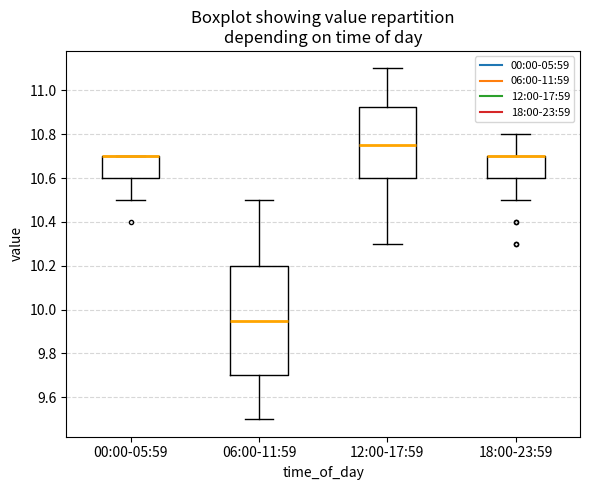

Reading left to right, read every box against the y-axis: the position of its median line, the range the box covers, and the ends of its whiskers. The values are not printed on the chart, so give them approximately, as read against the axis.

00:00-05:59: median 10.70 (drawn on the box's upper edge), box 10.60 to 10.70, whiskers 10.50 to 10.70
06:00-11:59: median 9.96, box 9.70 to 10.20, whiskers 9.50 to 10.50
12:00-17:59: median 10.76, box 10.60 to 10.92, whiskers 10.30 to 11.10
18:00-23:59: median 10.70 (drawn on the box's upper edge), box 10.60 to 10.70, whiskers 10.50 to 10.80